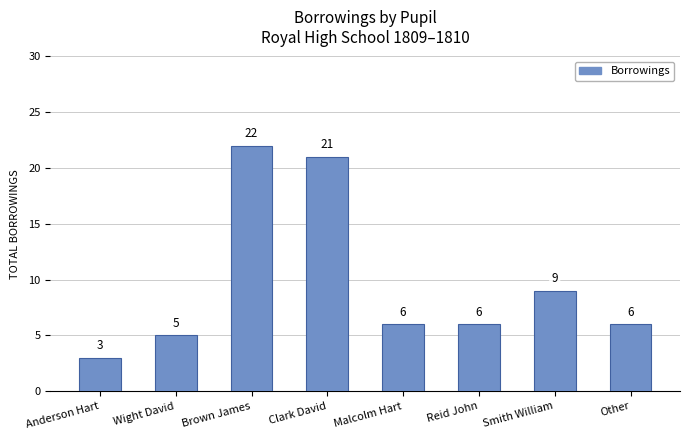

Where is the data nearest to the value 12?

Smith William